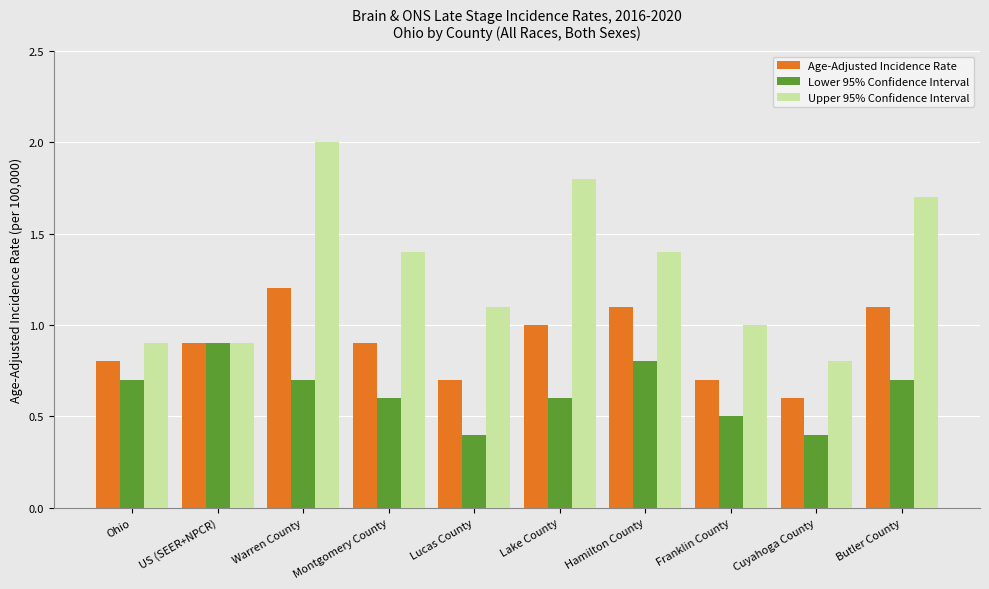

What value does the Lower 95% Confidence Interval series have at Ohio?

0.7